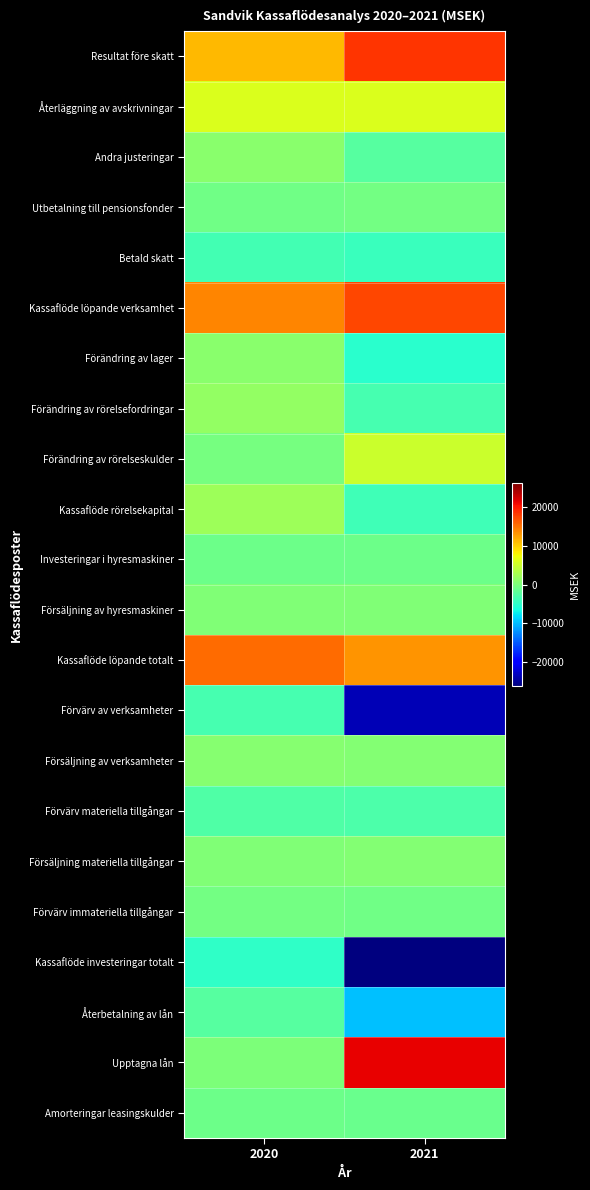

What is the maximum value shown in the chart?

21312